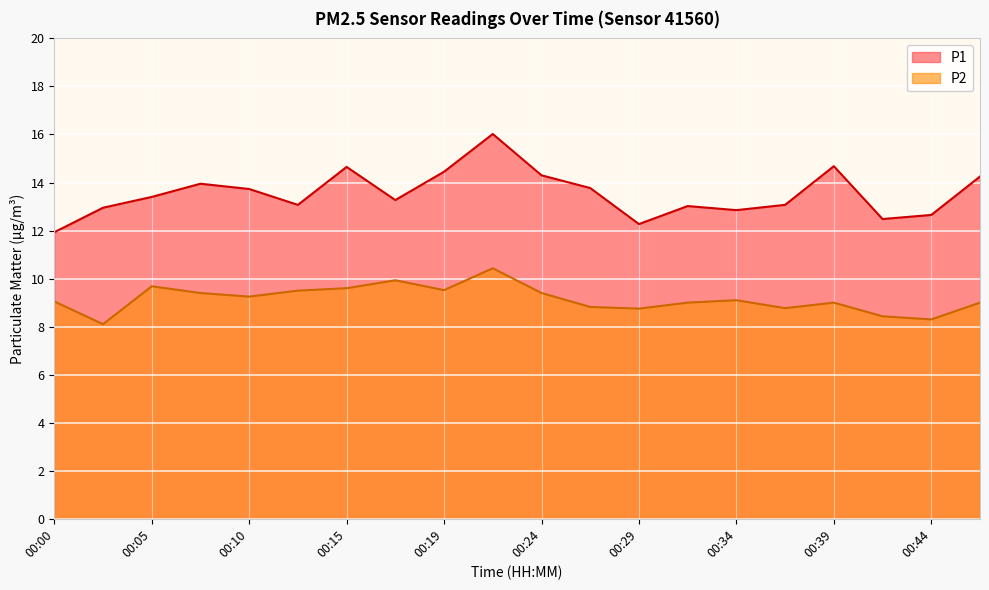

What is the total value across all series at 00:27?

22.6